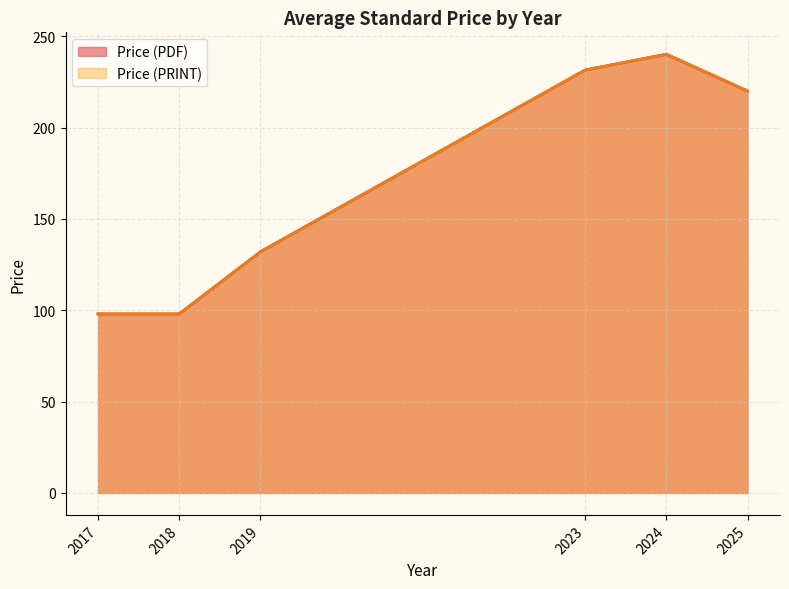

True or false: Price (PDF) and Price (PRINT) cross at least once.

False